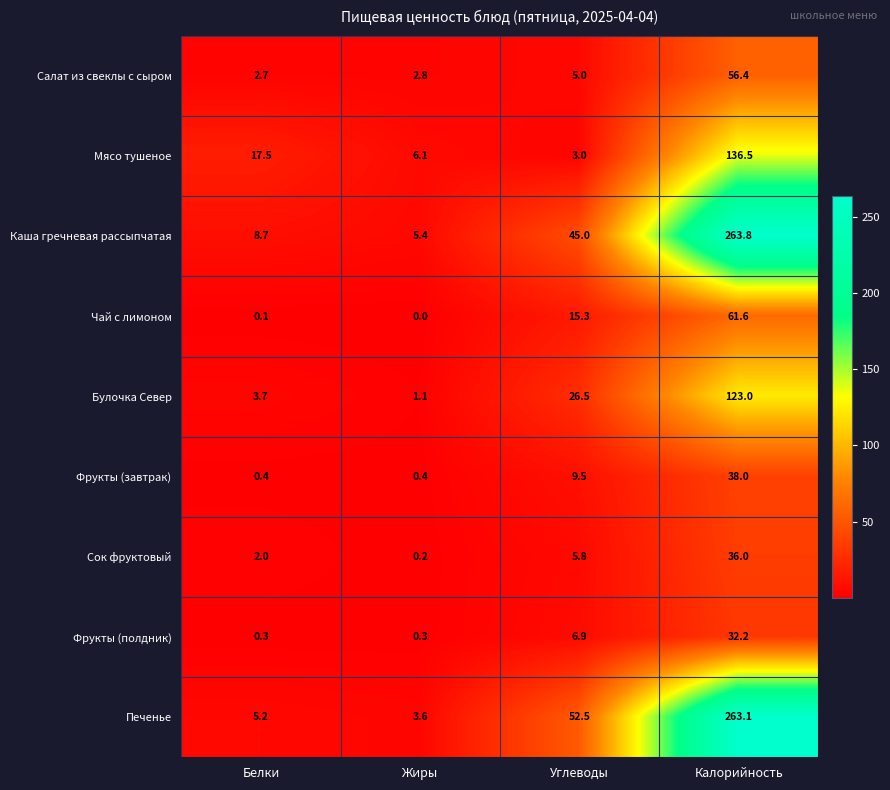

What is the total value across all series at Белки?

40.6